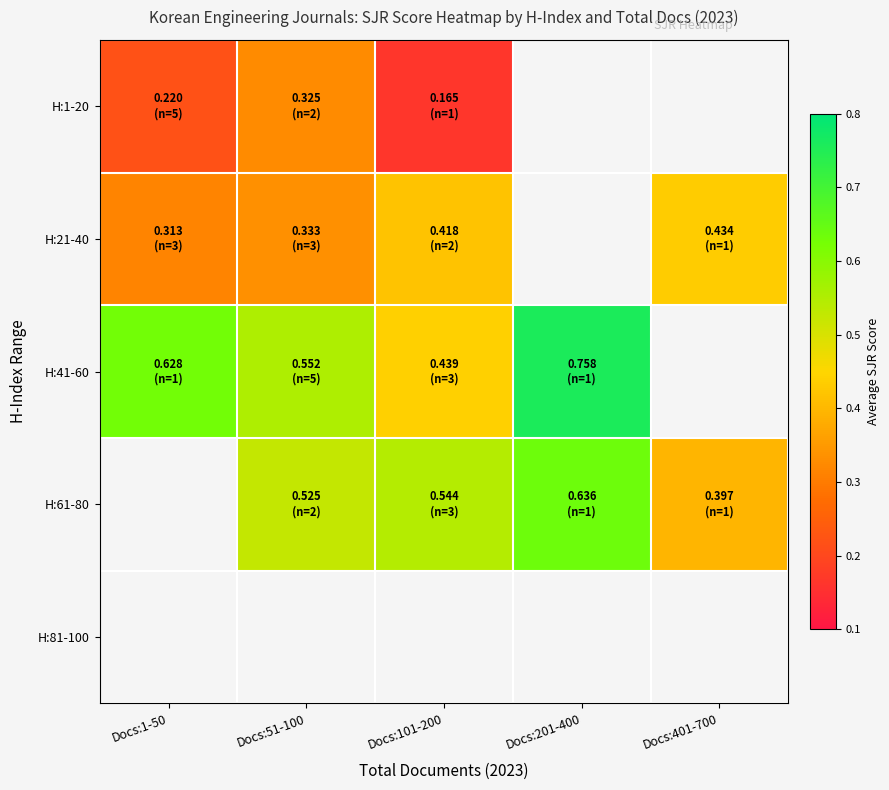

Which has a higher value, Docs:51-100 or Docs:1-50?

Docs:51-100